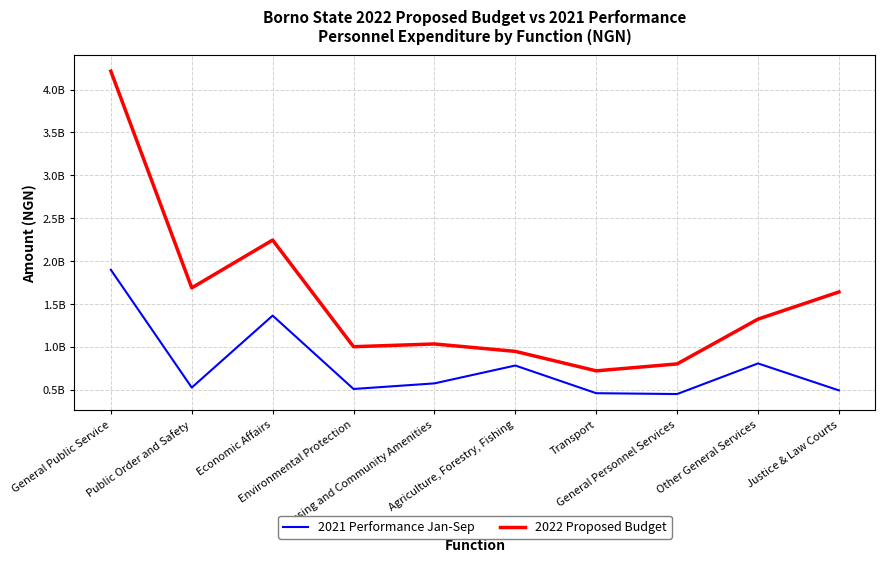

What is the maximum value shown in the chart?

4213890000.0